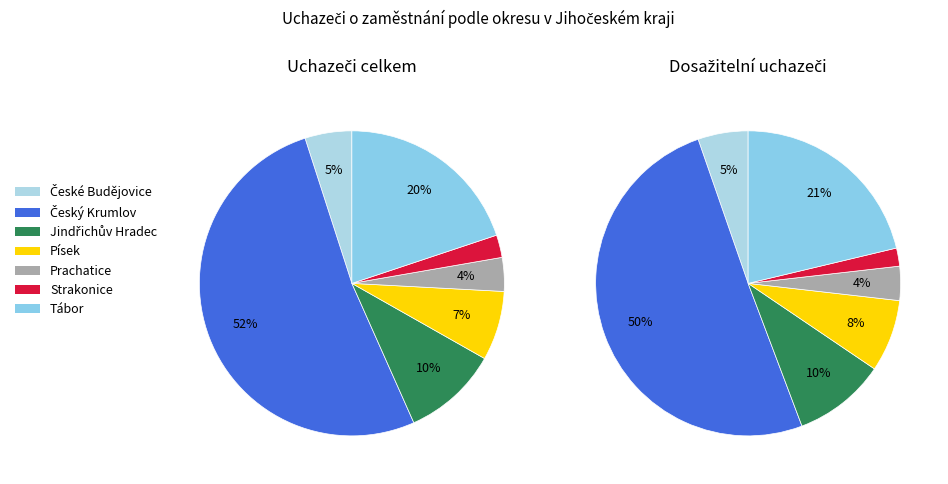

To the nearest percent, what is the difference between the largest and smallest slice percentages?

51%